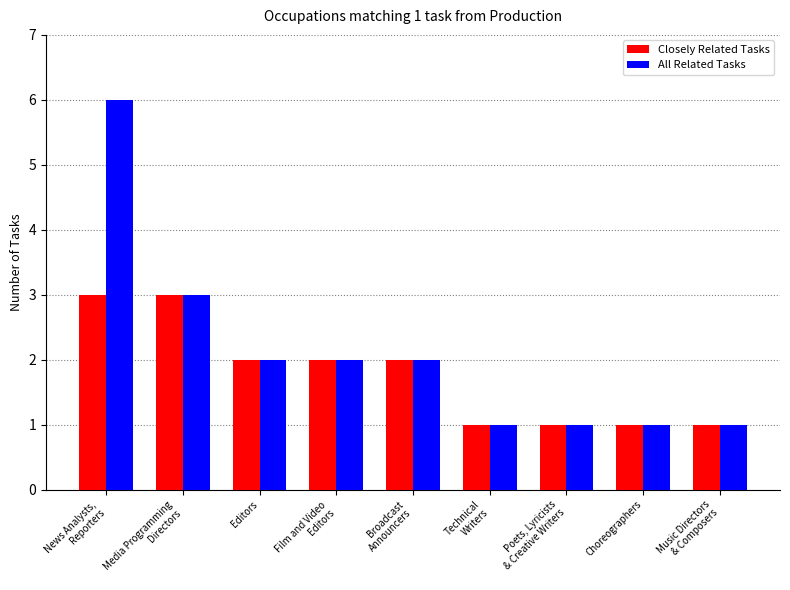

Reading left to right, what are all the values shown in this chart?

Closely Related Tasks: 3	3	2	2	2	1	1	1	1
All Related Tasks: 6	3	2	2	2	1	1	1	1